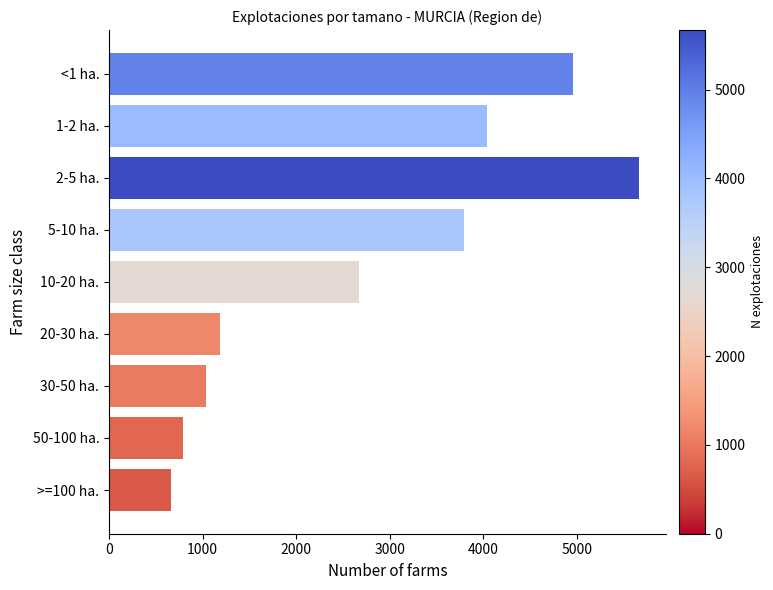

What is the maximum value shown in the chart?

5669